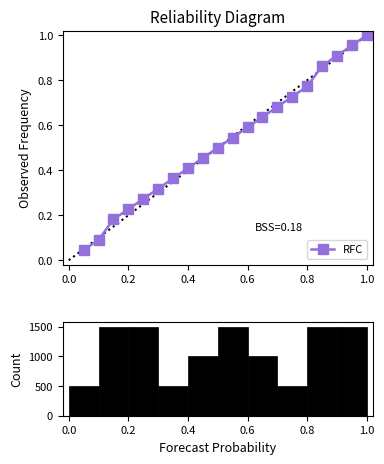

What is the label of the 4th bar from the left?

0.6